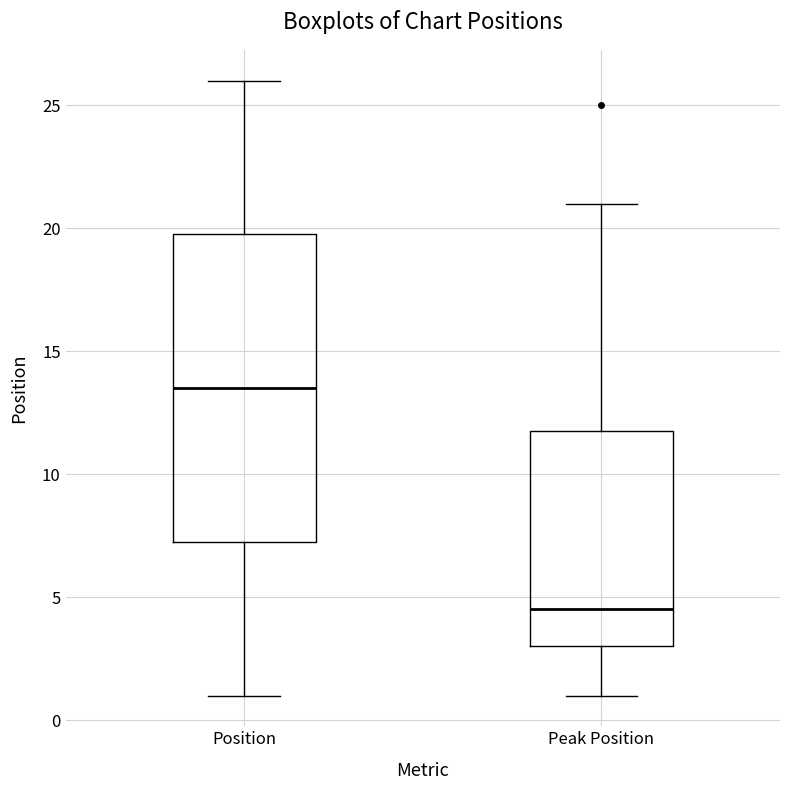

Where does the upper whisker of the box for Peak Position end on the y-axis? The values are not printed on the chart, so give them approximately, as read against the axis.

21.0